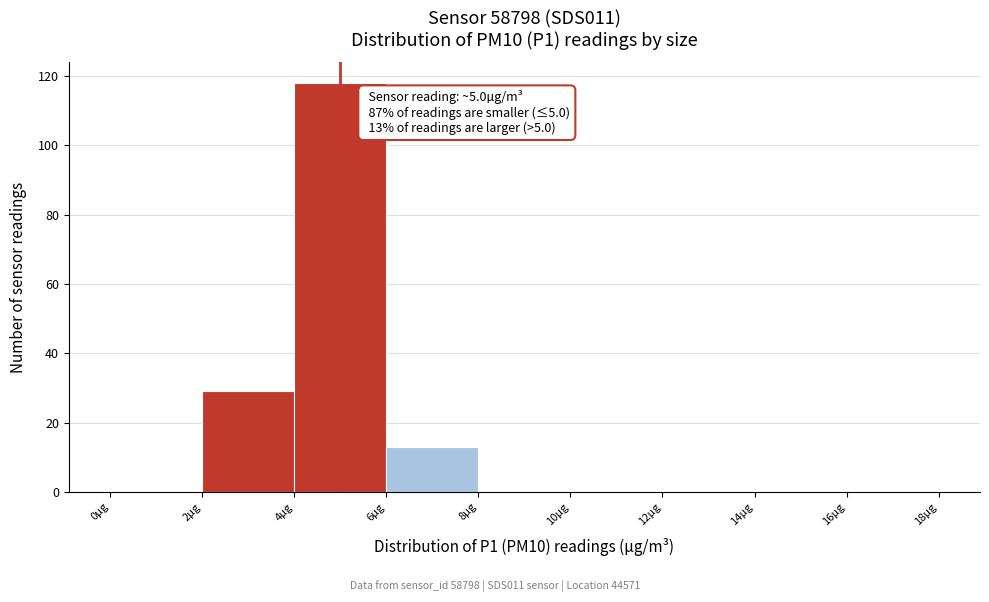

Over which range of the x-axis is the bar tallest?

4 to 6